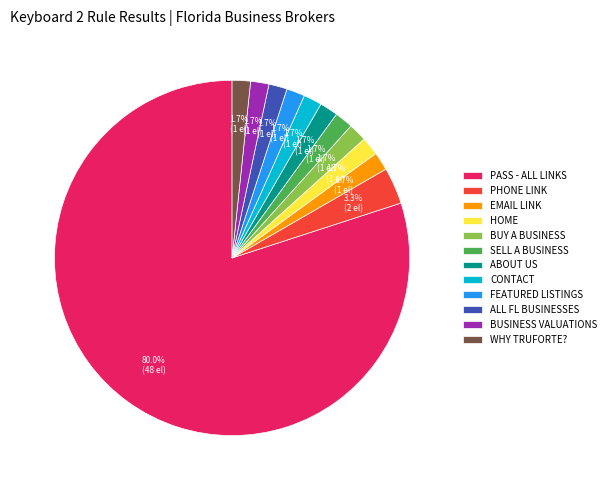

What percentage is NOT represented by BUSINESS VALUATIONS?

98.3%